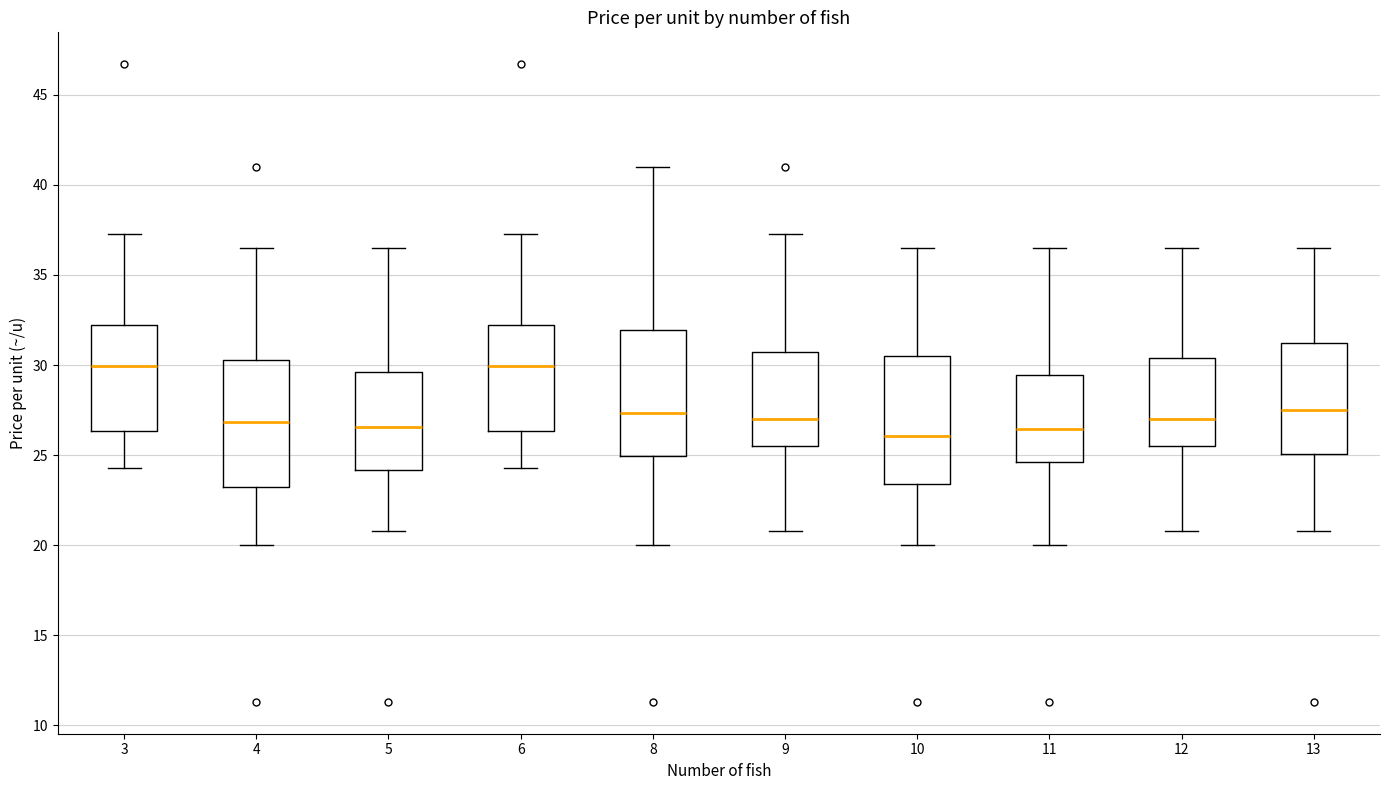

Reading left to right, transcribe this box plot: for each box, give where its median line is, the range the box spans, and where its two whiskers end, as read against the y-axis. The values are not printed on the chart, so give them approximately, as read against the axis.

3: median 30.0, box 26.5 to 32.0, whiskers 24.5 to 37.5
4: median 27.0, box 23.5 to 30.5, whiskers 20.0 to 36.5
5: median 26.5, box 24.0 to 29.5, whiskers 21.0 to 36.5
6: median 30.0, box 26.5 to 32.0, whiskers 24.5 to 37.5
8: median 27.5, box 25.0 to 32.0, whiskers 20.0 to 41.0
9: median 27.0, box 25.5 to 30.5, whiskers 21.0 to 37.5
10: median 26.0, box 23.5 to 30.5, whiskers 20.0 to 36.5
11: median 26.5, box 24.5 to 29.5, whiskers 20.0 to 36.5
12: median 27.0, box 25.5 to 30.5, whiskers 21.0 to 36.5
13: median 27.5, box 25.0 to 31.0, whiskers 21.0 to 36.5